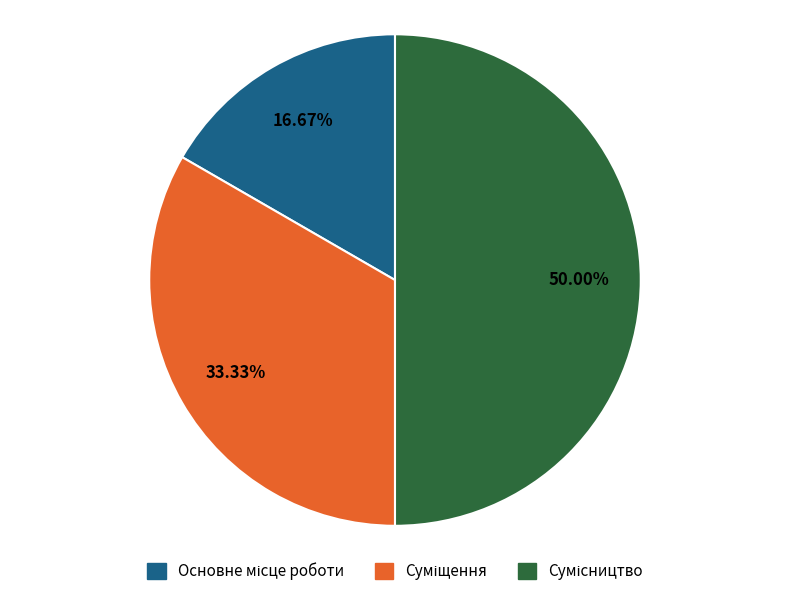

How many segments does this pie chart have?

3